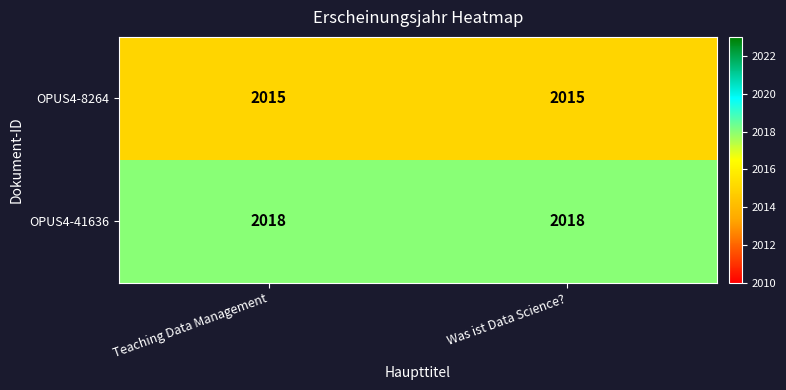

What is the total value across all series at Teaching Data Management?

4033